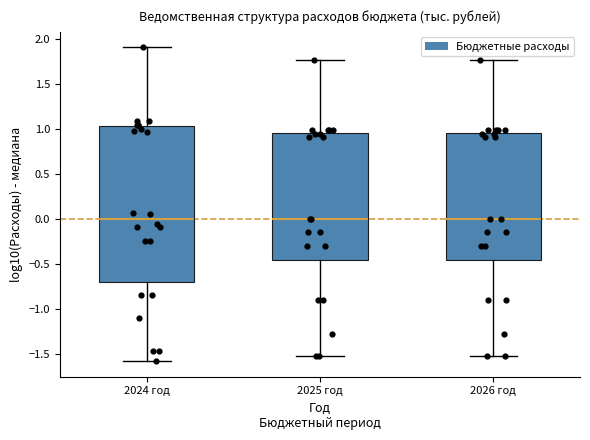

Where does the median line of the box for 2025 год sit on the y-axis? The values are not printed on the chart, so give them approximately, as read against the axis.

0.00